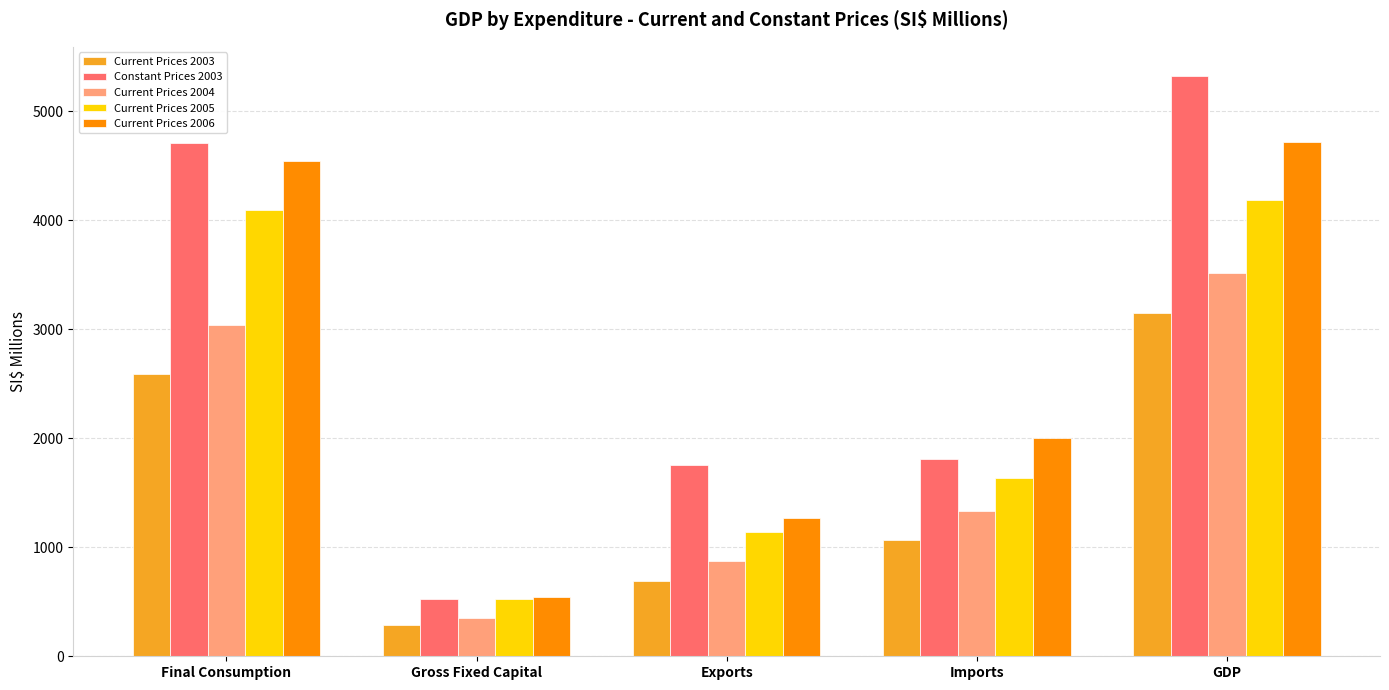

List the series in order of their peak value, highest first.

Constant Prices 2003, Current Prices 2006, Current Prices 2005, Current Prices 2004, Current Prices 2003